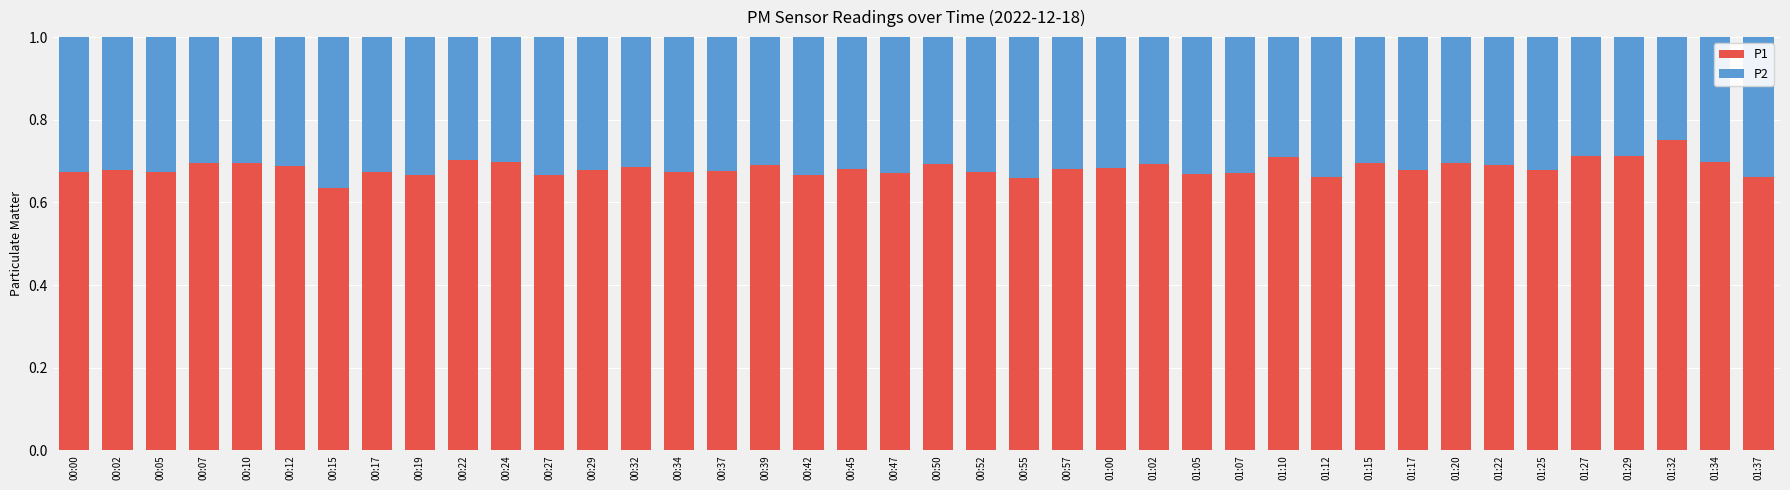

Where is P1 nearest to the value 0?

00:15